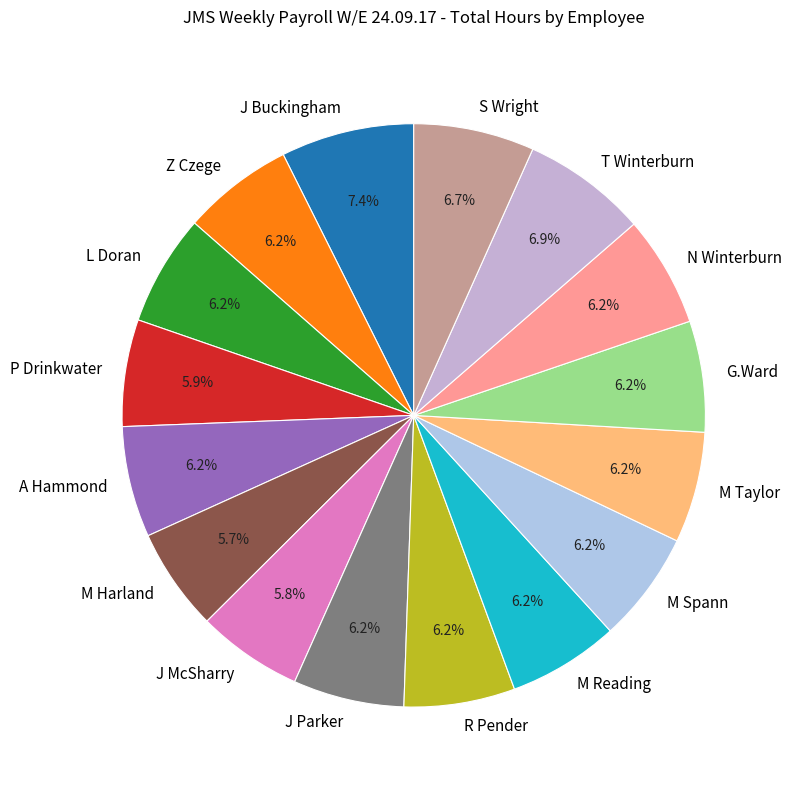

Is N Winterburn the majority of the pie?

No